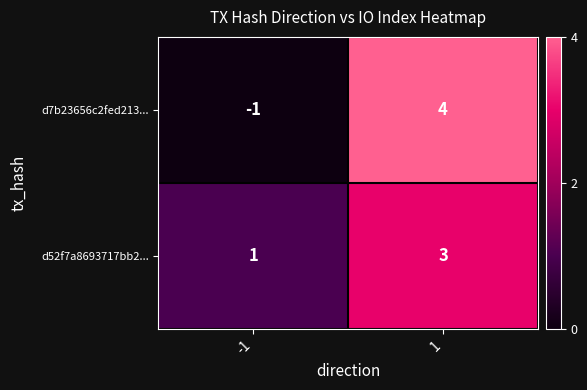

Which category has the lowest value across all series?

-1